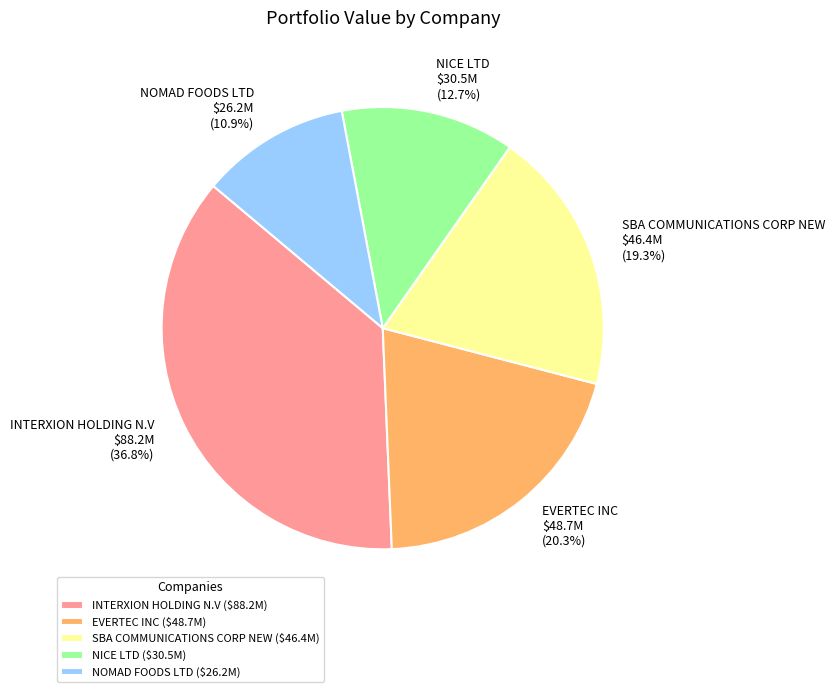

What is the ratio of the value at EVERTEC INC to the value at NOMAD FOODS LTD?

1.9